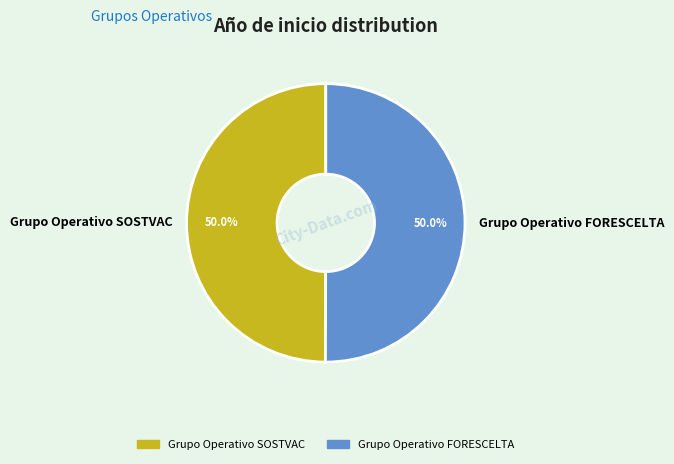

How much of the chart is everything except Grupo Operativo SOSTVAC?

50.0%